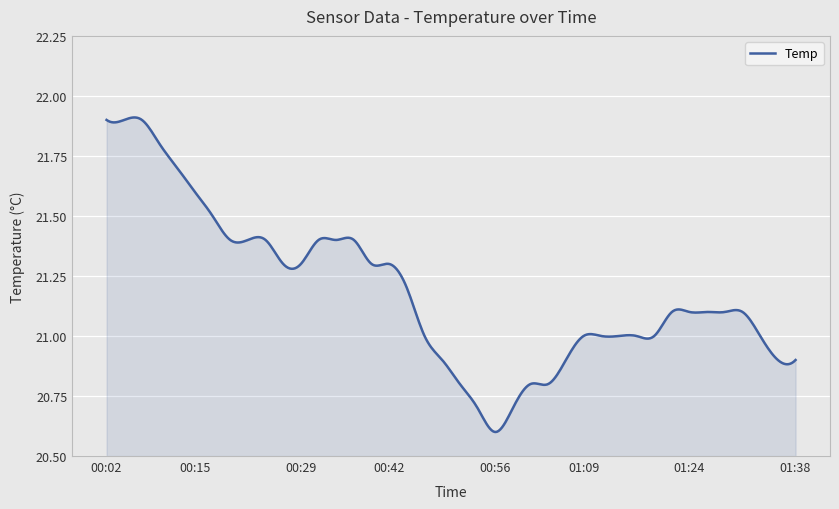

What is the difference between the second highest and second lowest values?

1.3